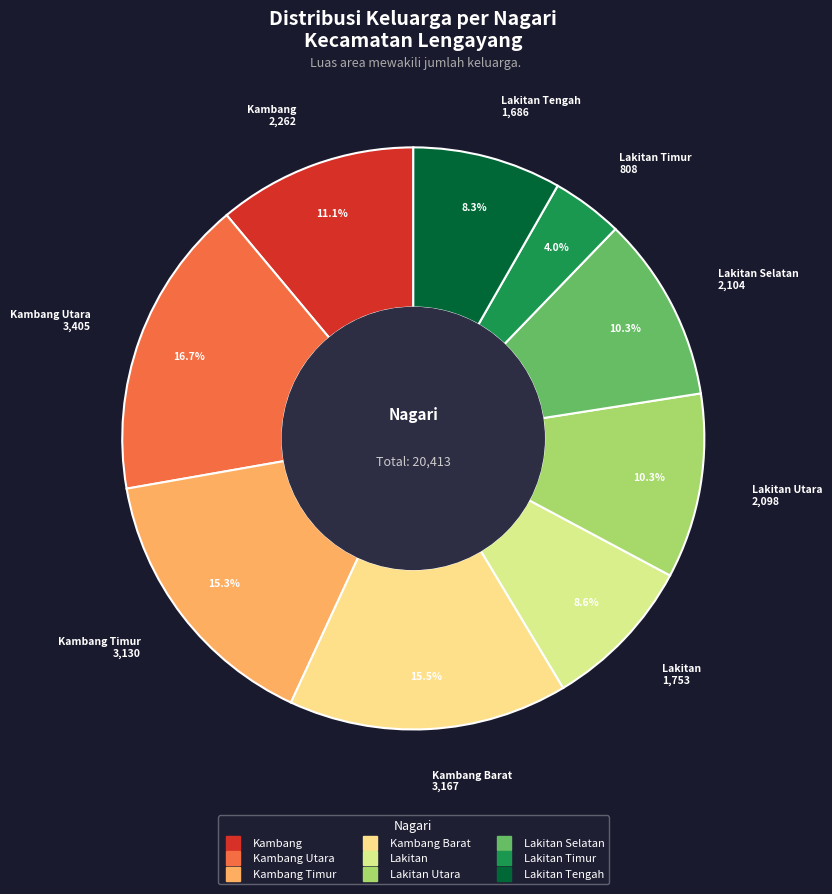

How many segments does this pie chart have?

9